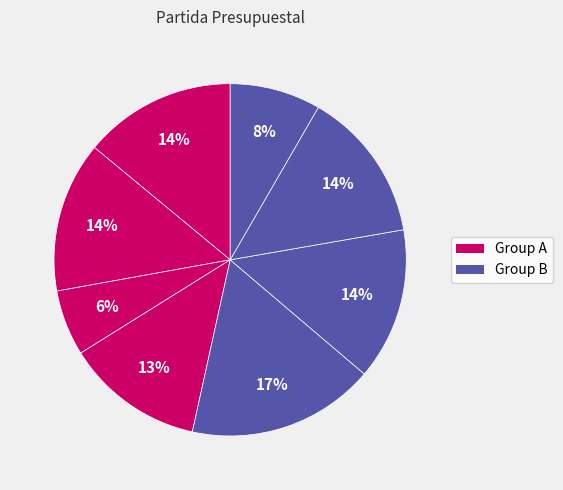

How many slices are in this pie chart?

8